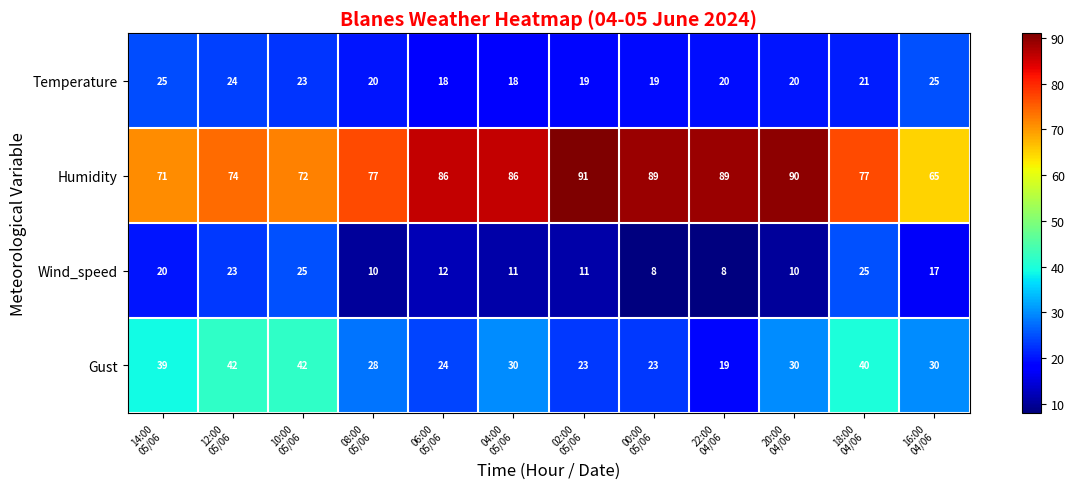

Which series has the largest range (max minus min)?

Humidity